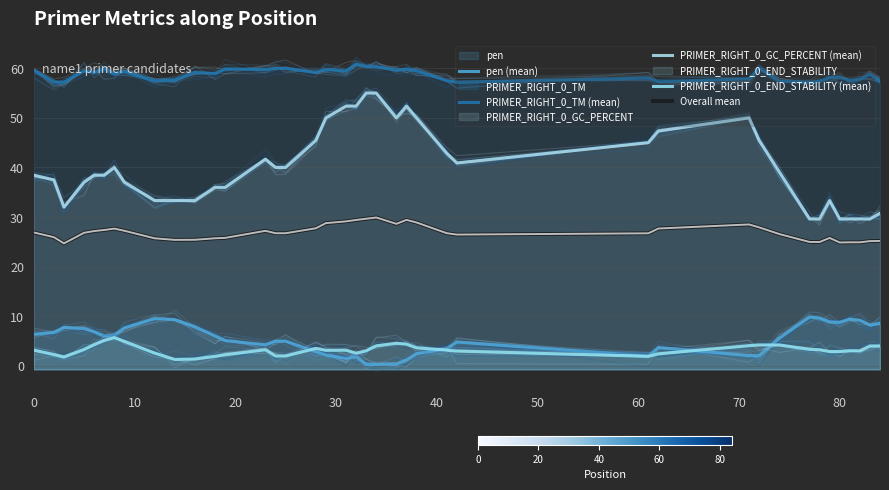

True or false: Overall mean has more than 2 points higher than both neighbors.

True